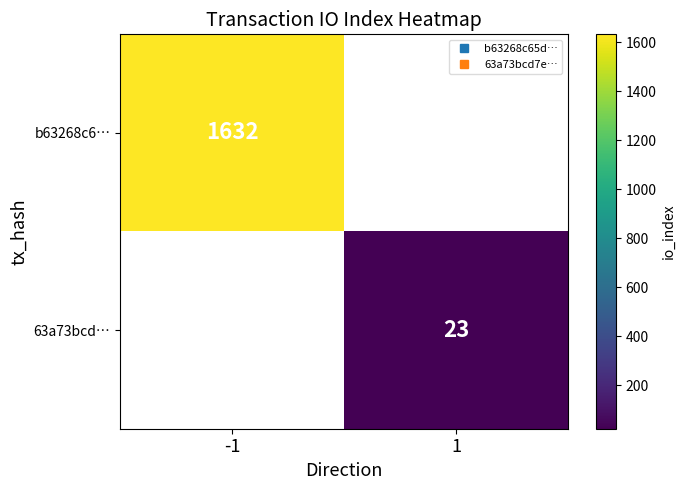

At how many categories does at least one series exceed 241?

1